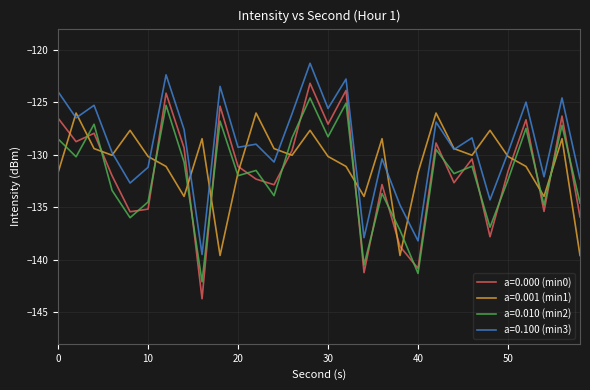

True or false: a=0.000 (min0) and a=0.100 (min3) cross at least once.

False